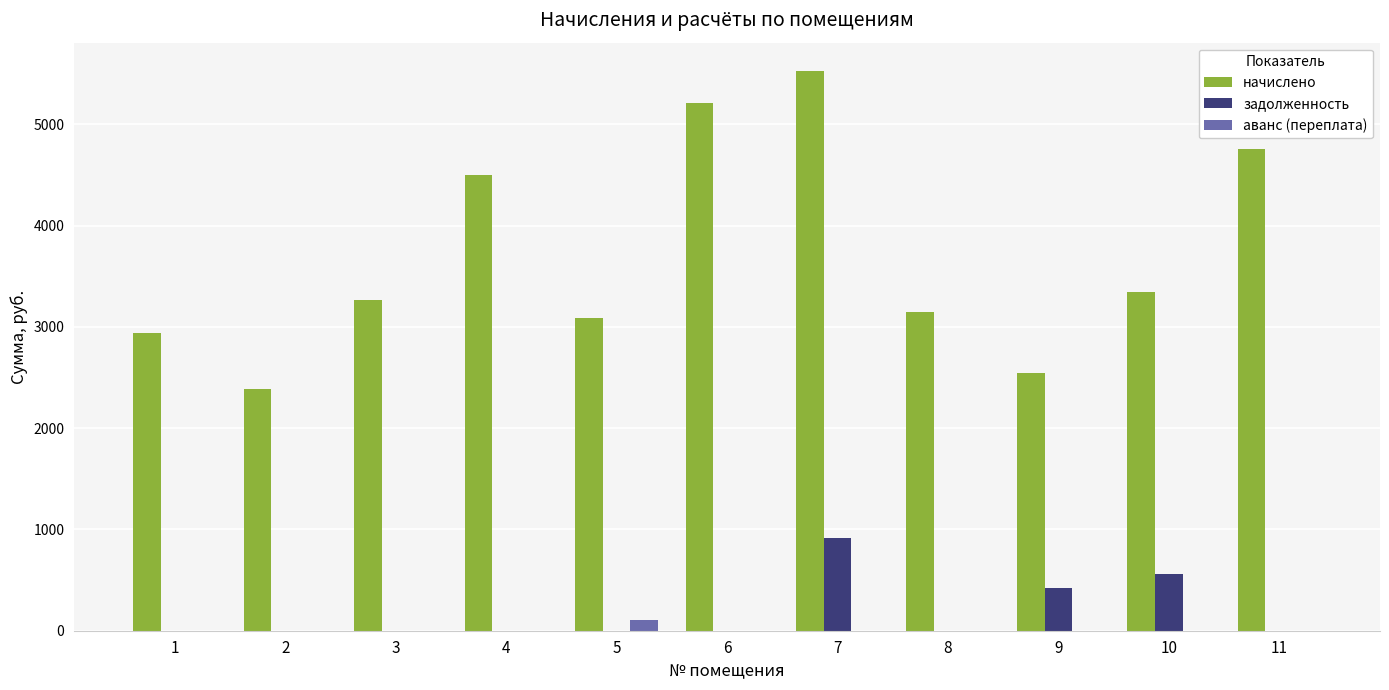

Reading left to right, list all the values displayed in this chart.

начислено: 2939.4	2384.6	3270.6	4496.0	3088.4	5216.4	5531.0	3146.4	2542.0	3345.1	4761.0
задолженность: 0.0	0.0	0.0	0.0	0.0	0.0	919.5	0.0	423.7	556.1	0.0
аванс (переплата): 0.0	0.0	0.0	0.0	105.8	0.0	0.0	0.0	0.0	0.0	0.0